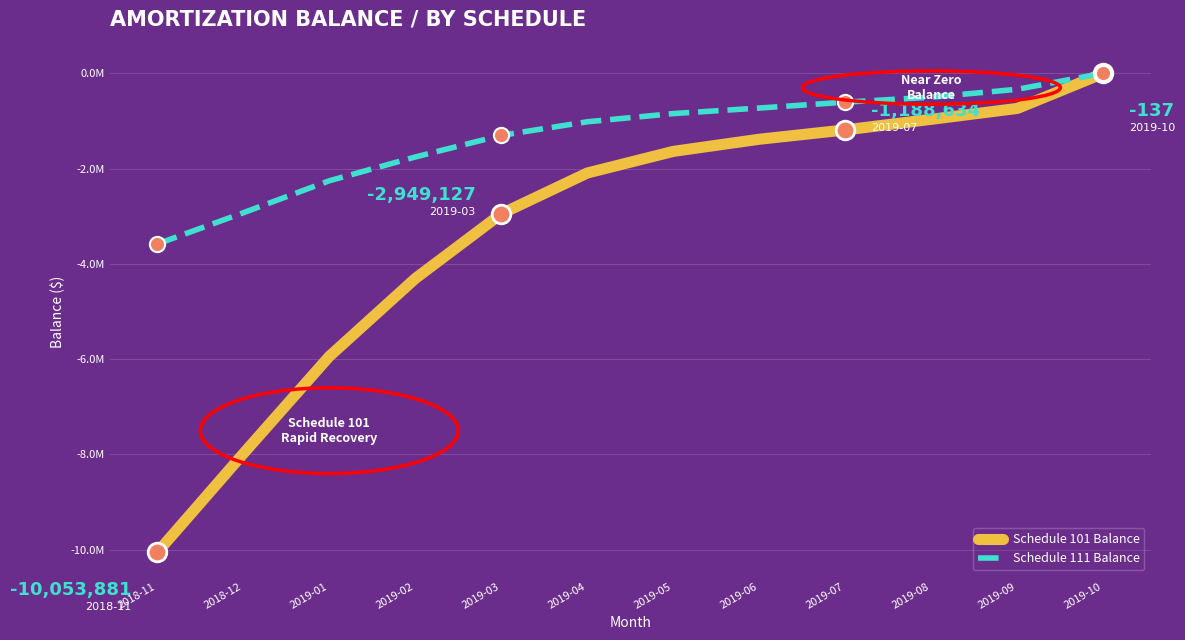

Which series has the largest total across all categories?

Schedule 111 Balance